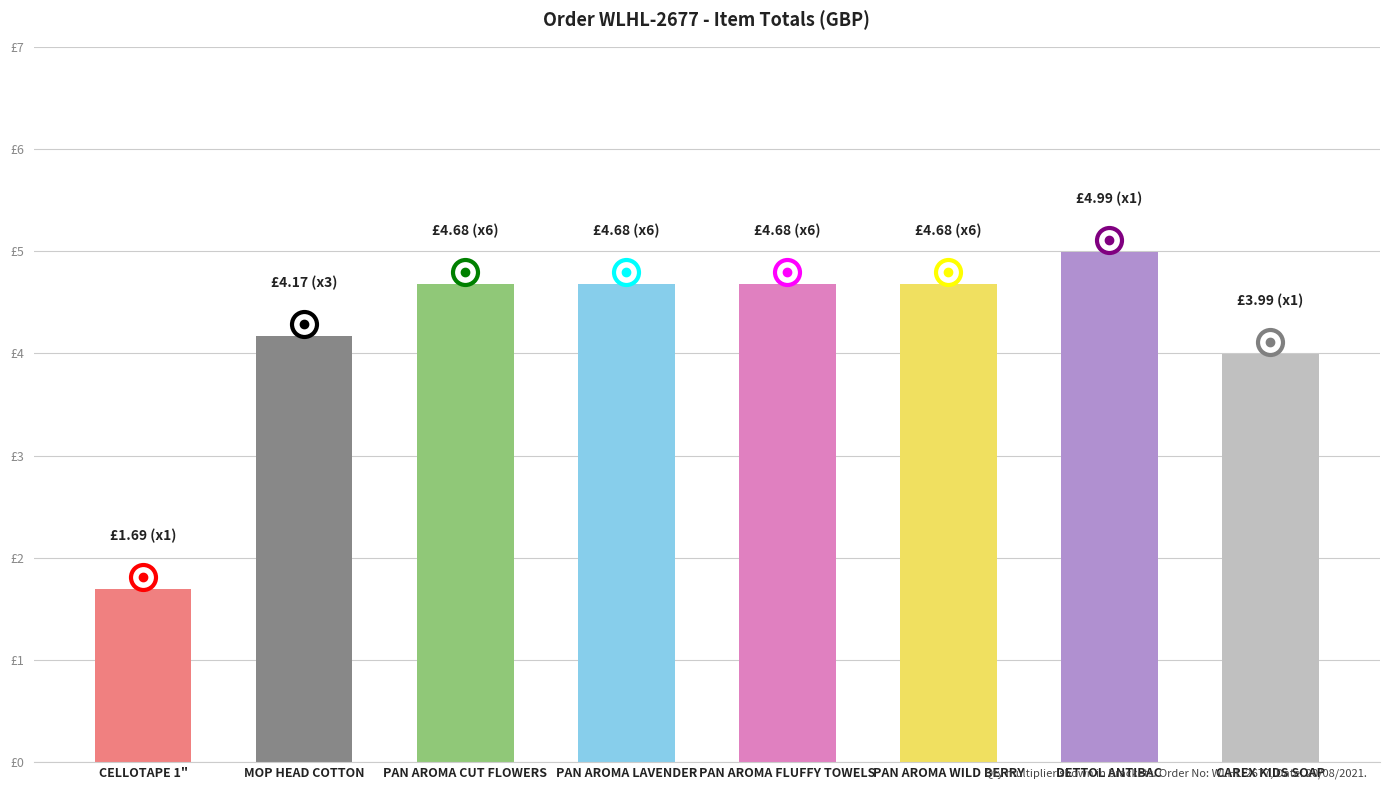

What is the greatest value displayed?

5.0